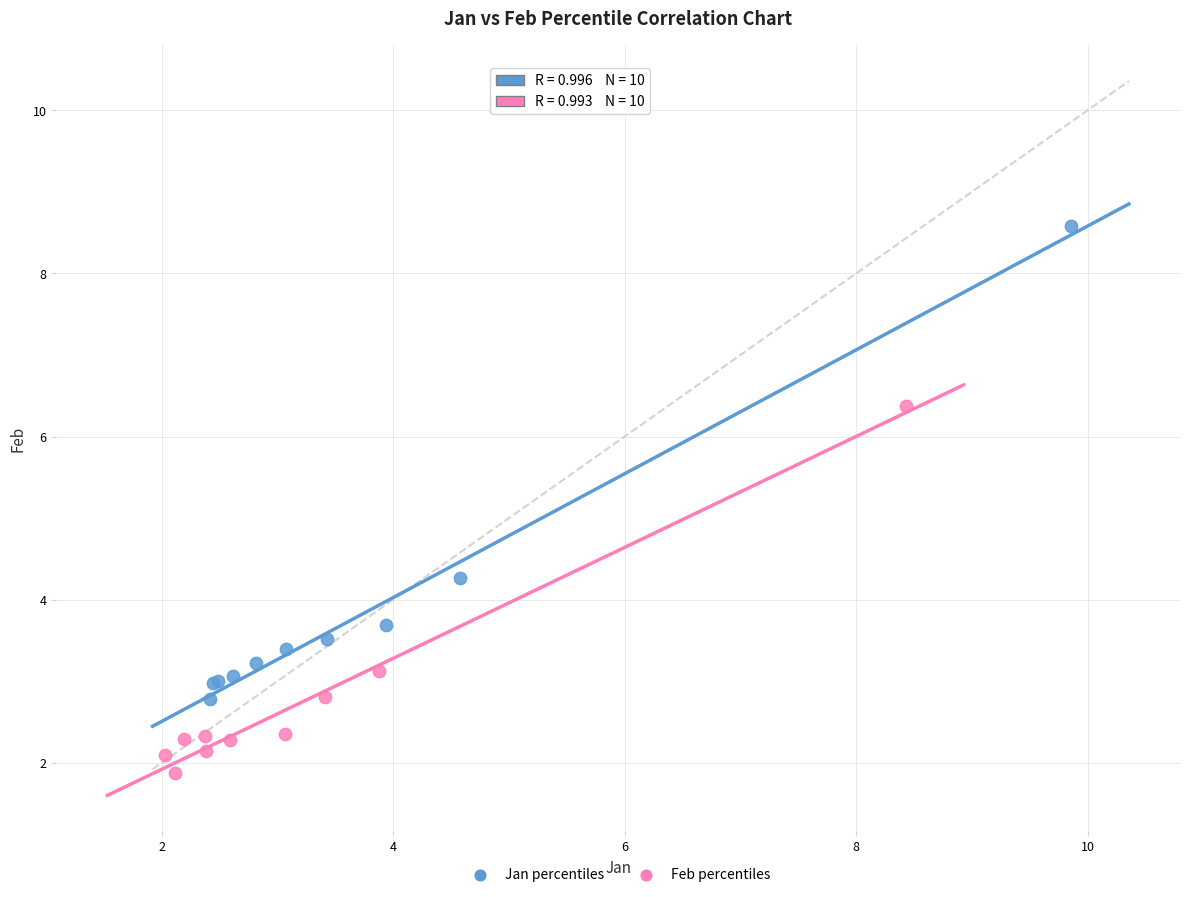

Which series has the largest Y range (max minus min)?

Jan percentiles